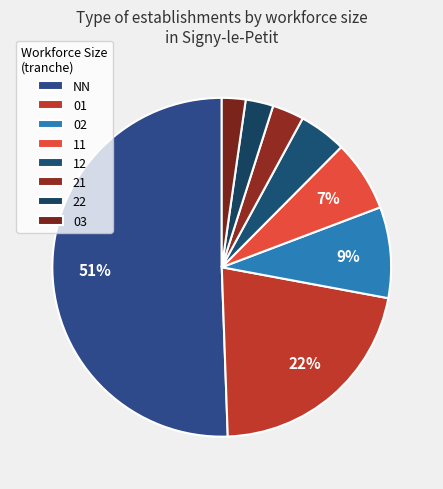

To the nearest percent, what percentage of the pie is 12?

5%